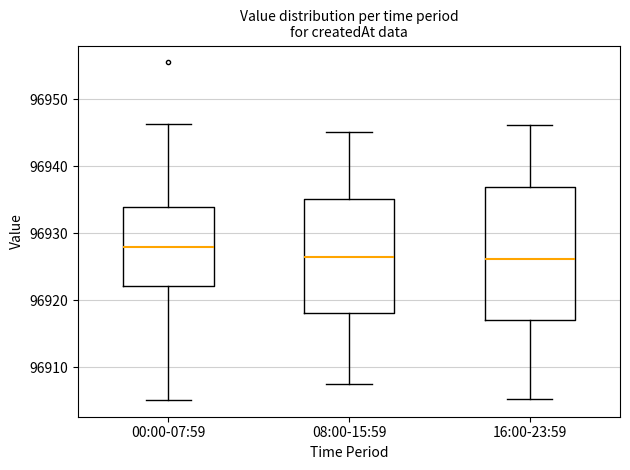

Which box's median line is the highest?

00:00-07:59